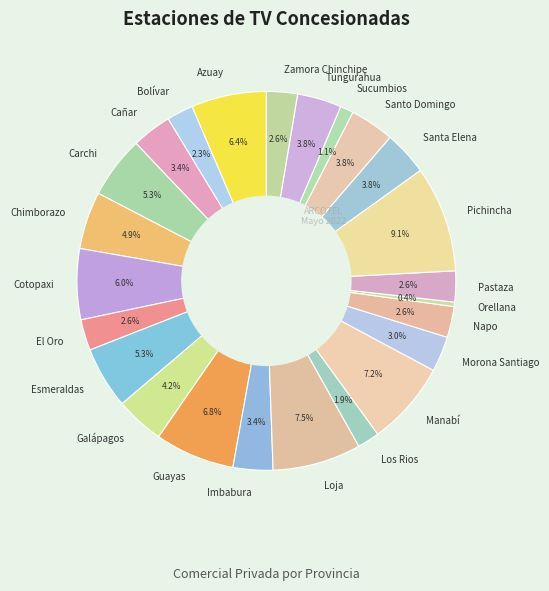

Combined, do Sucumbios and Galápagos account for over 50%?

No